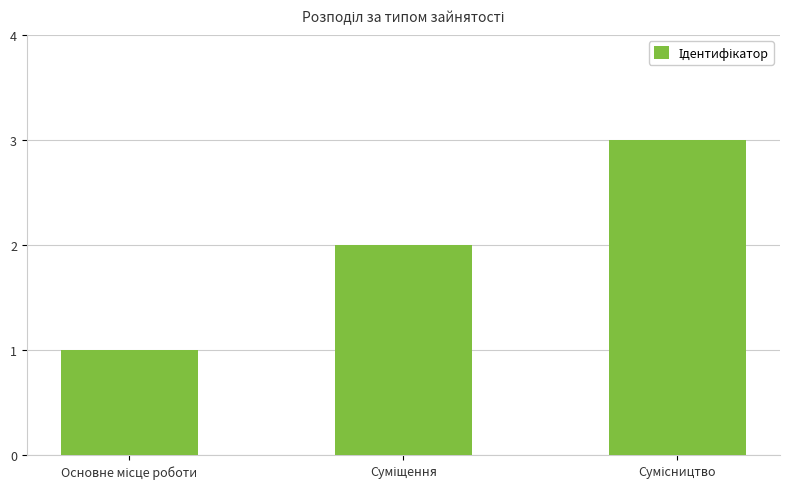

What is the value of the 3rd bar from the left?

3